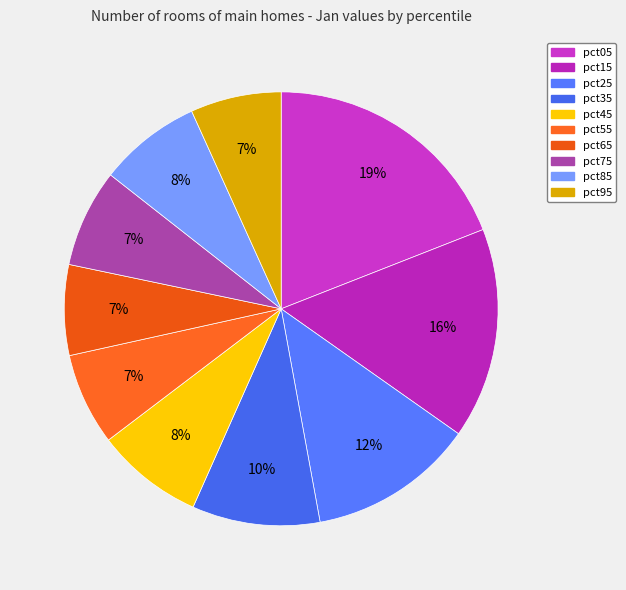

Which slice is the largest?

pct05